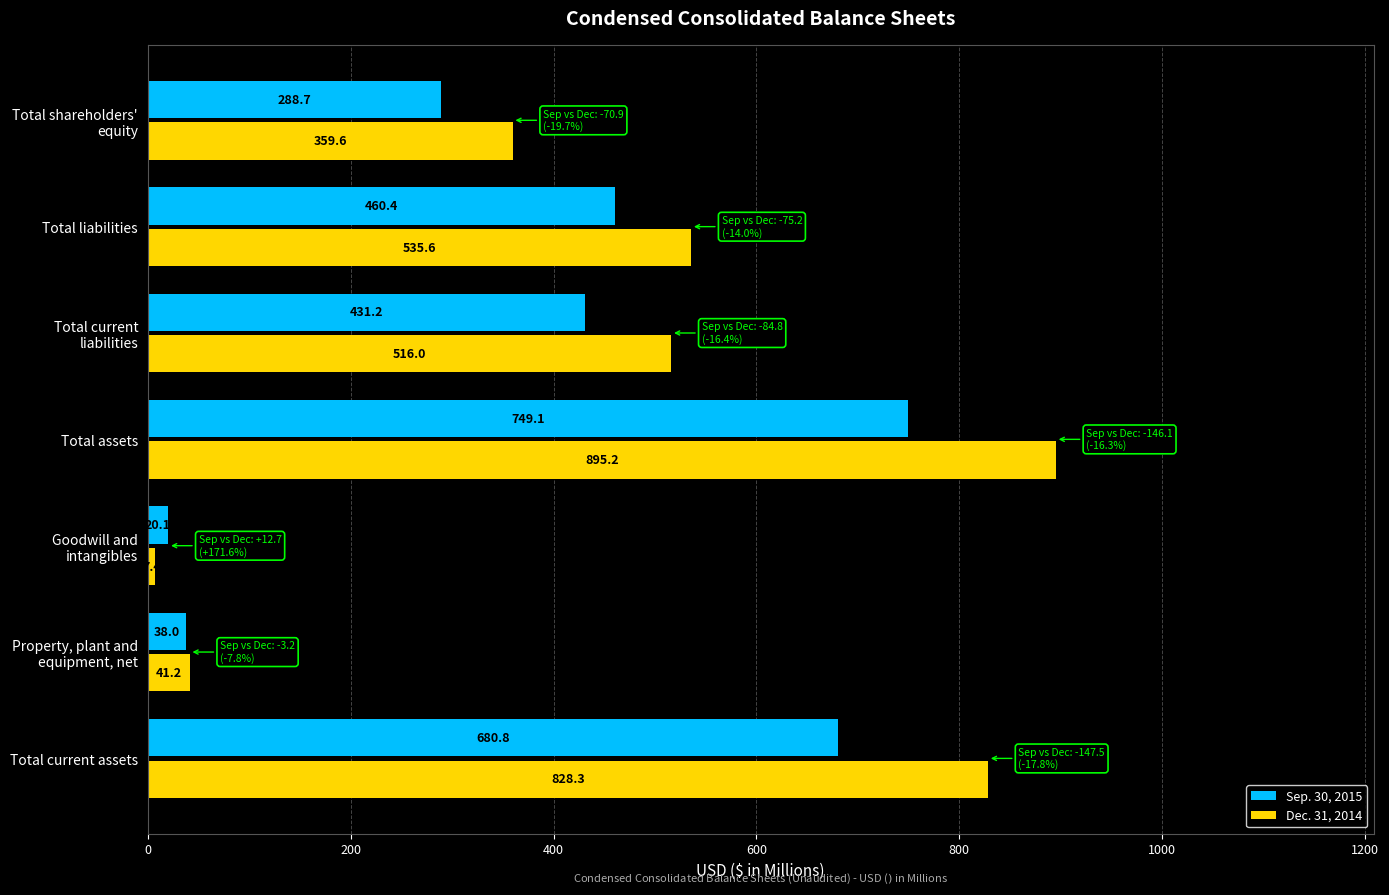

Where is Dec. 31, 2014 nearest to the value 451?

Total current
liabilities